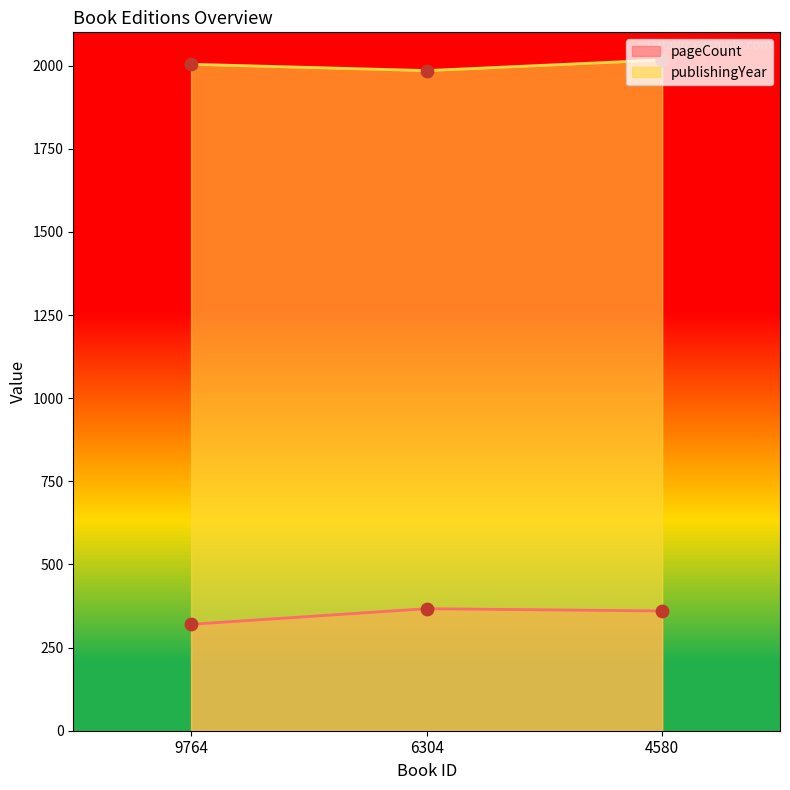

What is the total value across all series at 6304?

2352